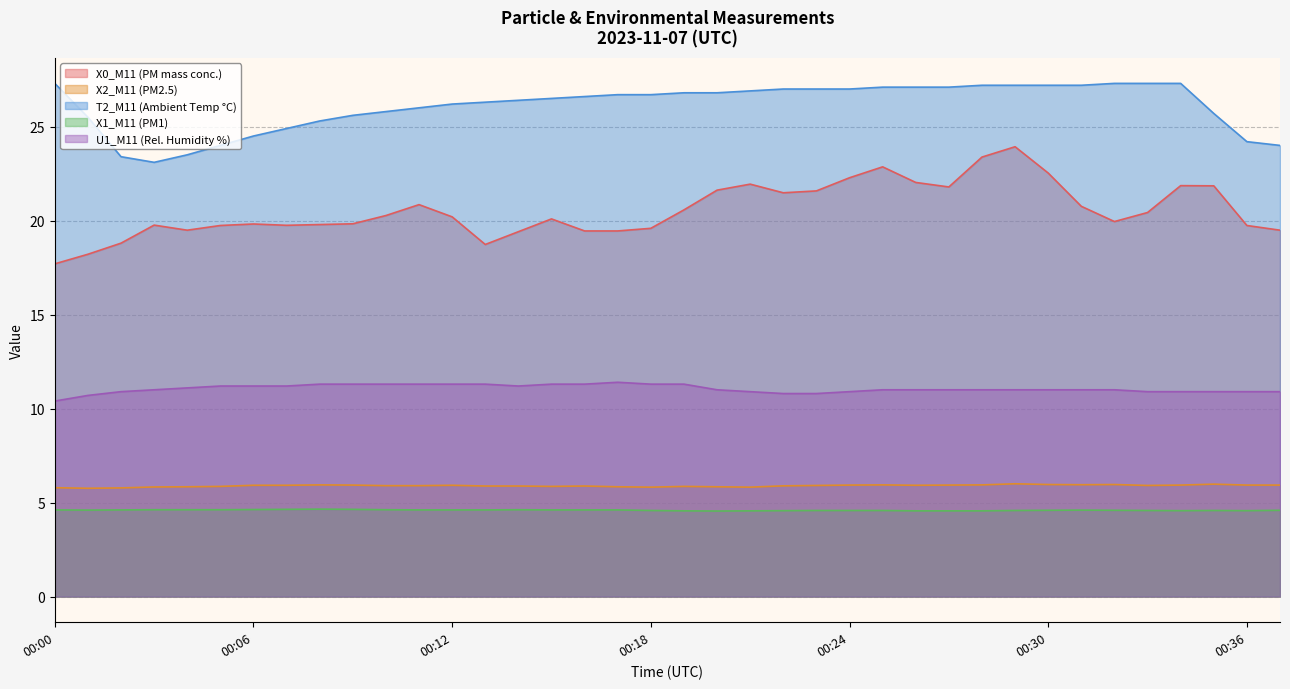

True or false: X0_M11 (PM mass conc.) and U1_M11 (Rel. Humidity %) intersect in this chart.

False